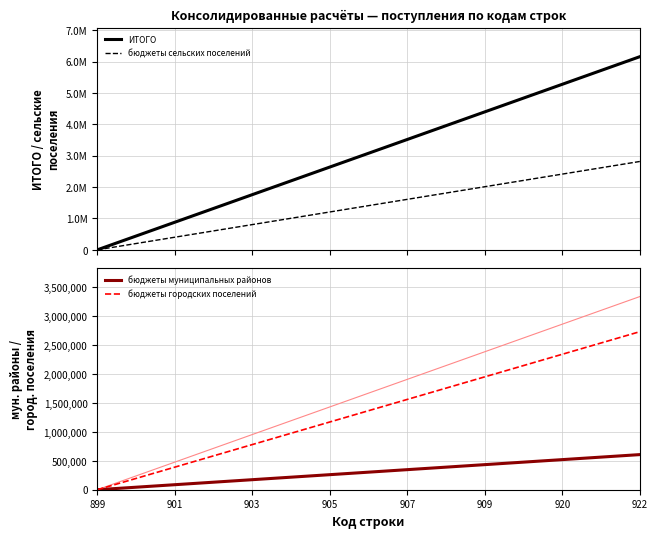

What is the label of the 12th point from the left?

11